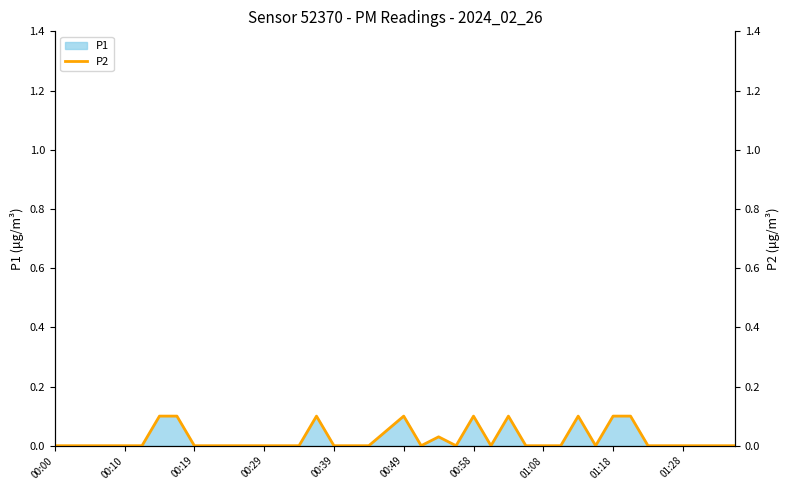

Reading left to right, extract all data points from this chart.

0.0	0.0	0.0	0.0	0.0	0.0	0.1	0.1	0.0	0.0	0.0	0.0	0.0	0.0	0.0	0.1	0.0	0.0	0.0	0.1	0.1	0.0	0.0	0.0	0.1	0.0	0.1	0.0	0.0	0.0	0.1	0.0	0.1	0.1	0.0	0.0	0.0	0.0	0.0	0.0